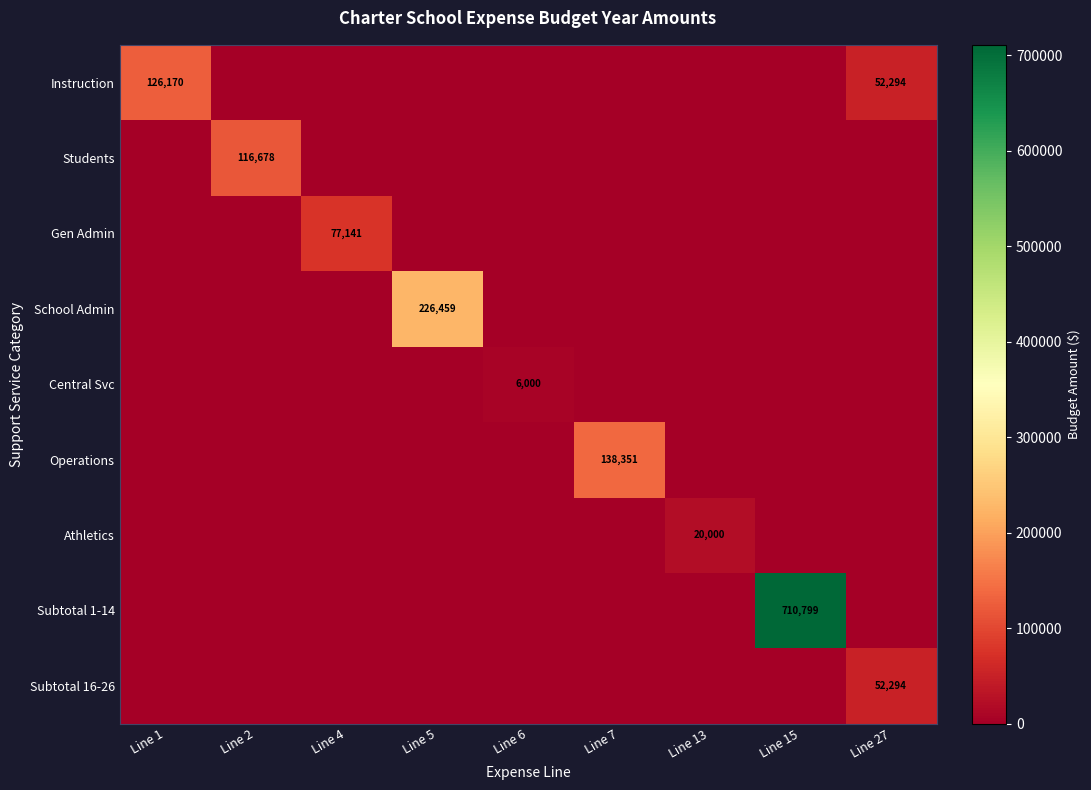

How many categories are shown in the chart?

9